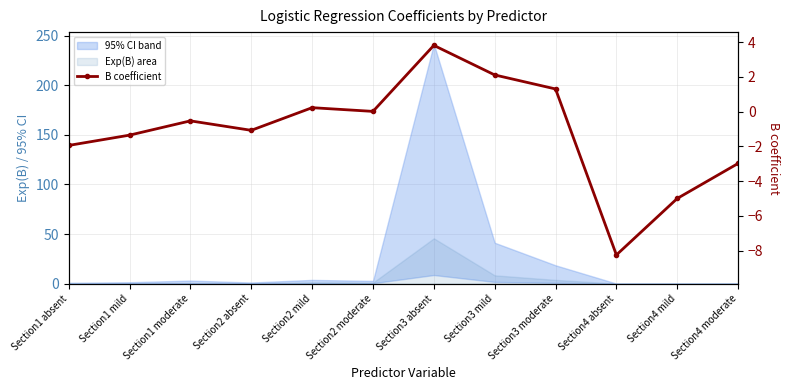

Does the chart have visible grid lines?

Yes